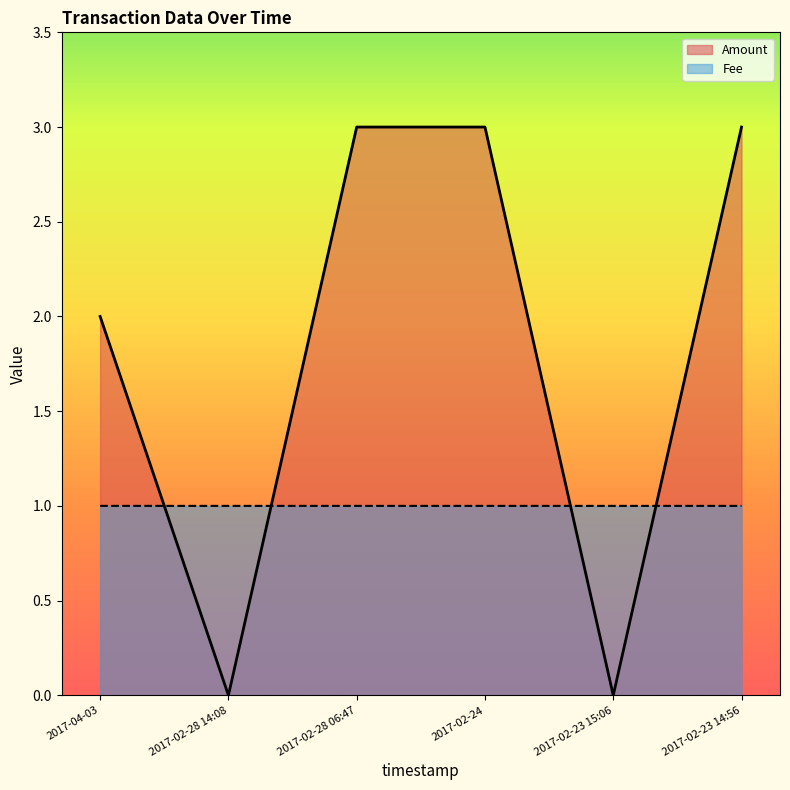

Rank the series at 2017-02-23 15:06 from highest to lowest value.

Fee, Amount